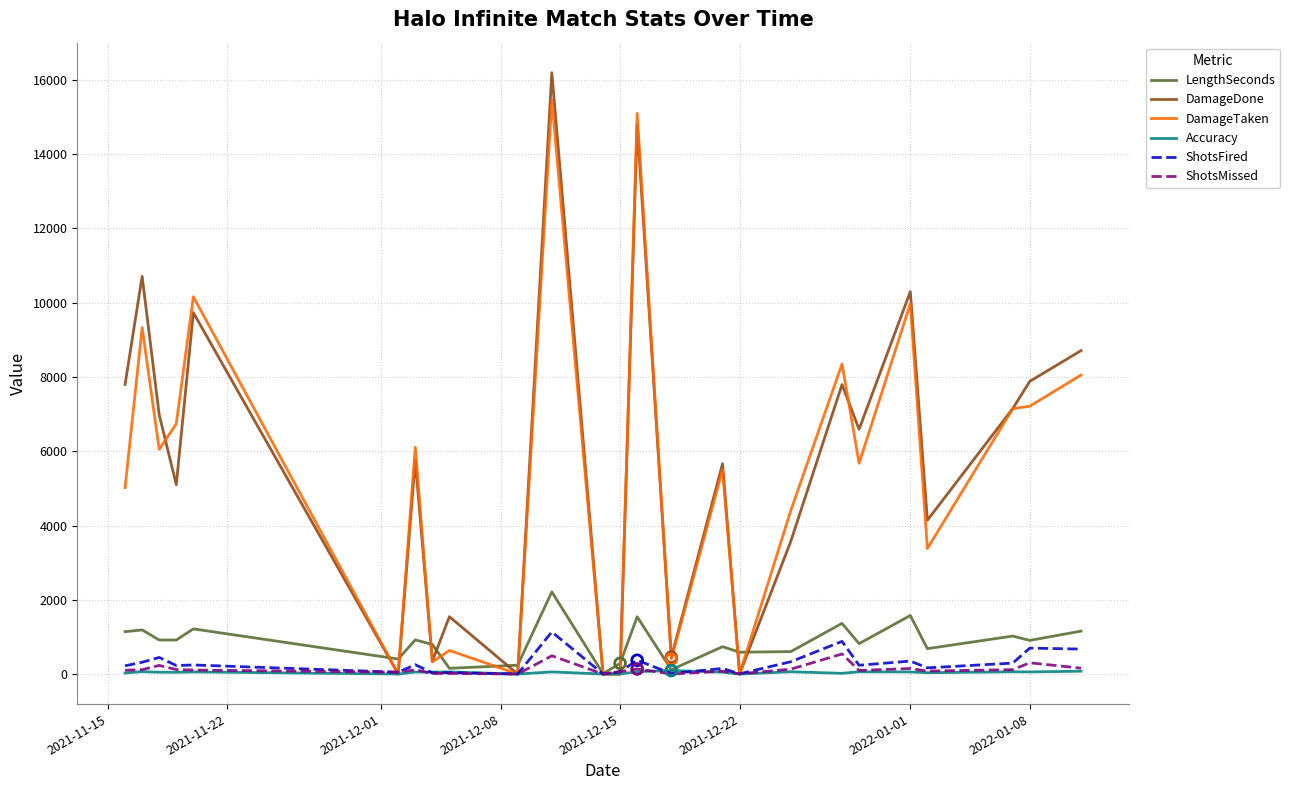

Which series has the largest range (max minus min)?

DamageDone